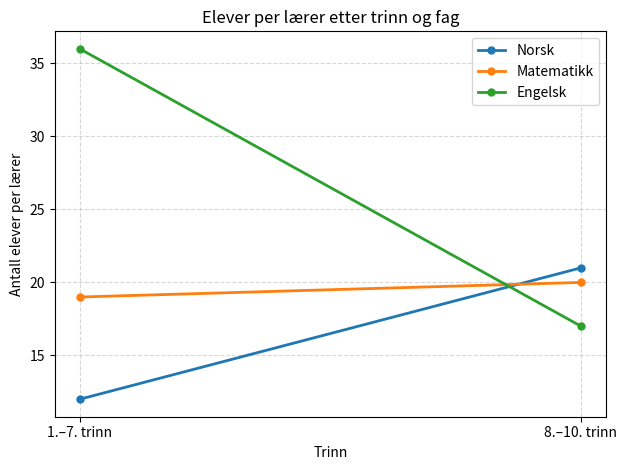

What is the sum of all Matematikk values?

39